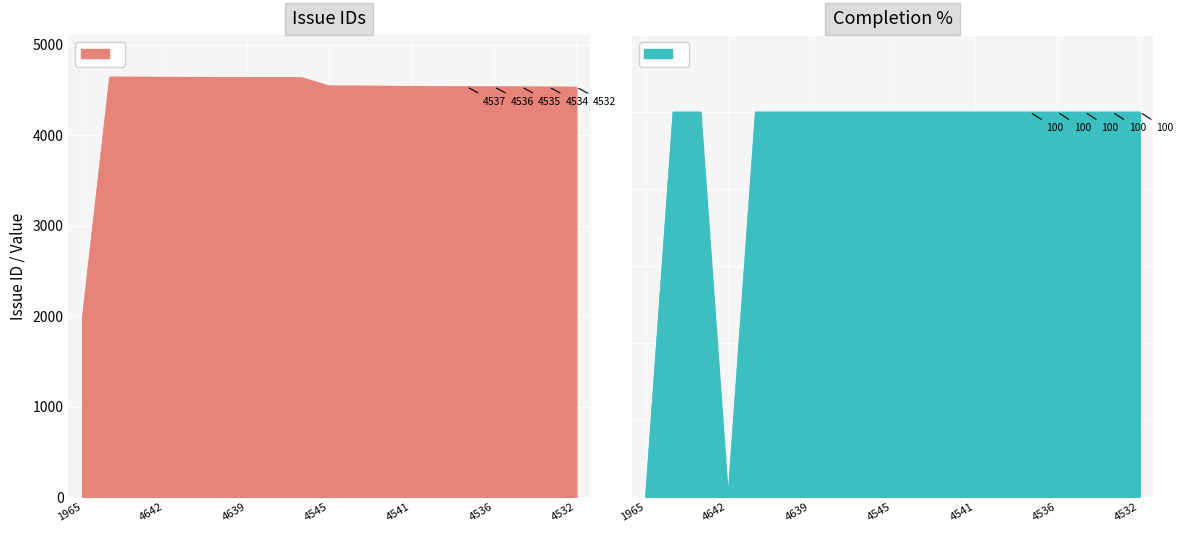

How many lines are shown in the chart?

2